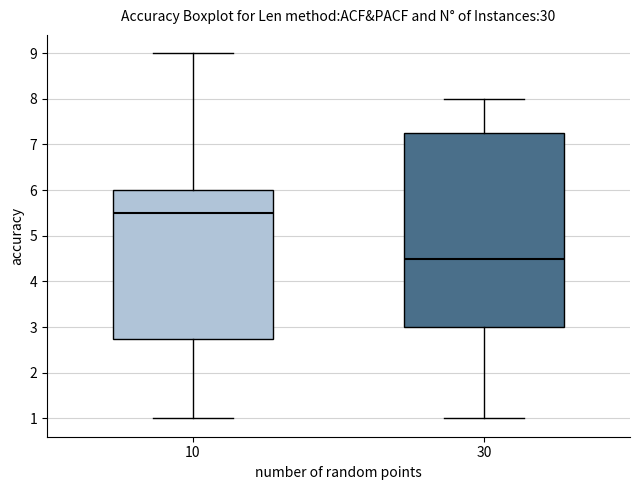

Which box is the tallest, from its lower edge to its upper edge?

30